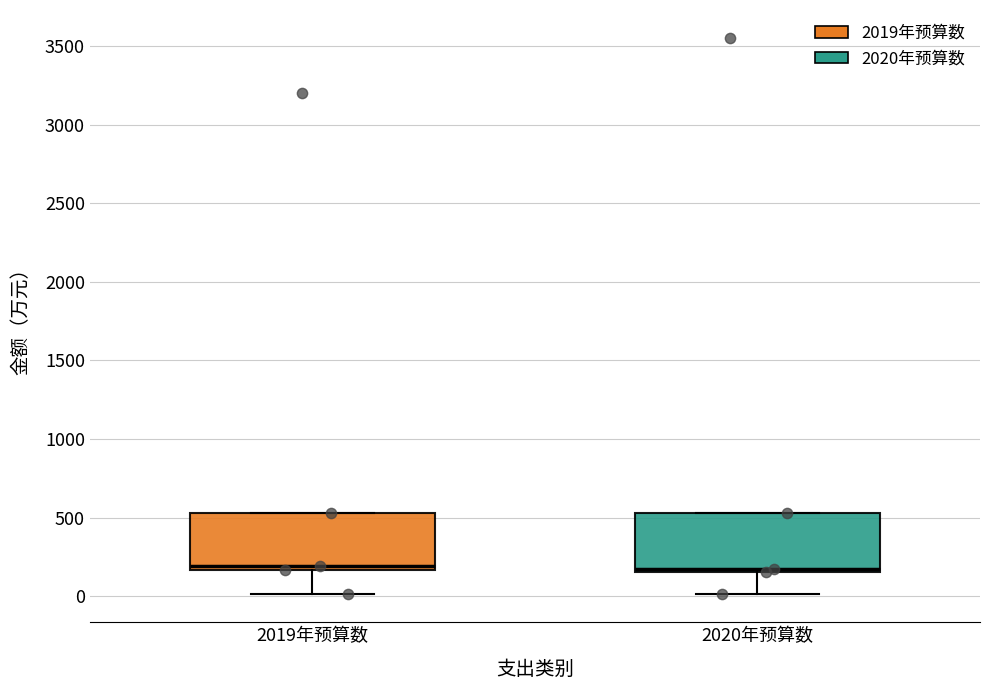

Reading left to right, read every box against the y-axis: the position of its median line, the range the box covers, and the ends of its whiskers. The values are not printed on the chart, so give them approximately, as read against the axis.

2019年预算数: median 200, box 150 to 550, whiskers 0 to 550
2020年预算数: median 150 (just above the box's lower edge), box 150 to 550, whiskers 0 to 550